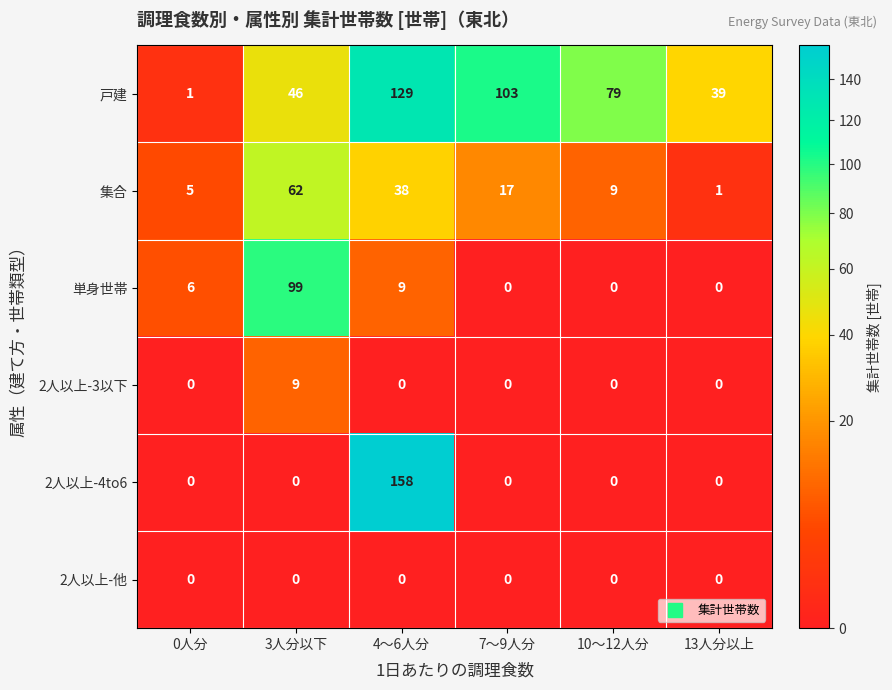

What is the difference between the maximum and minimum values in the 集合 series?

61